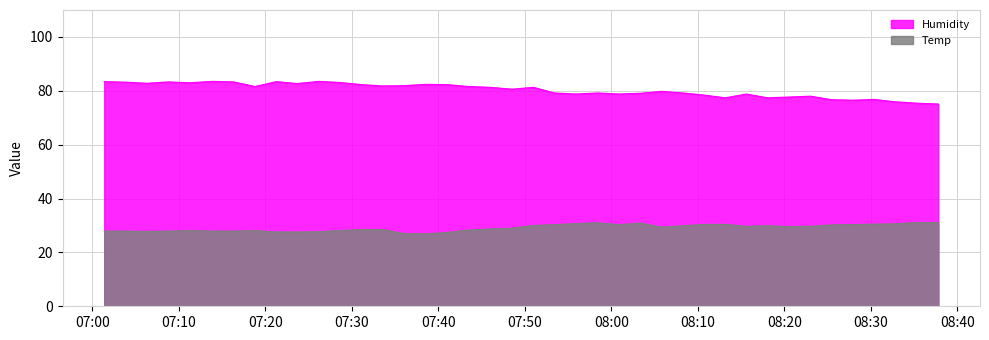

Which label corresponds to the smallest value in the chart?

2023/06/17 07:38:33